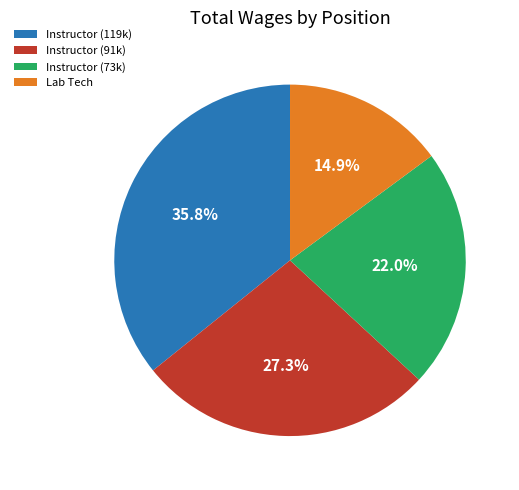

Count the number of slices in the pie.

4